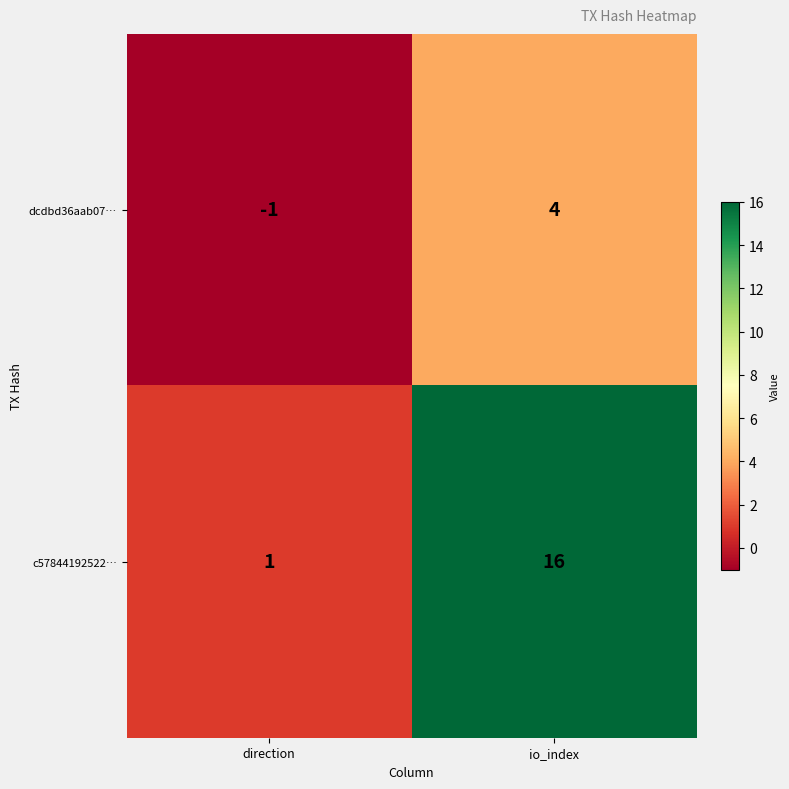

Count the number of data series in this chart.

2